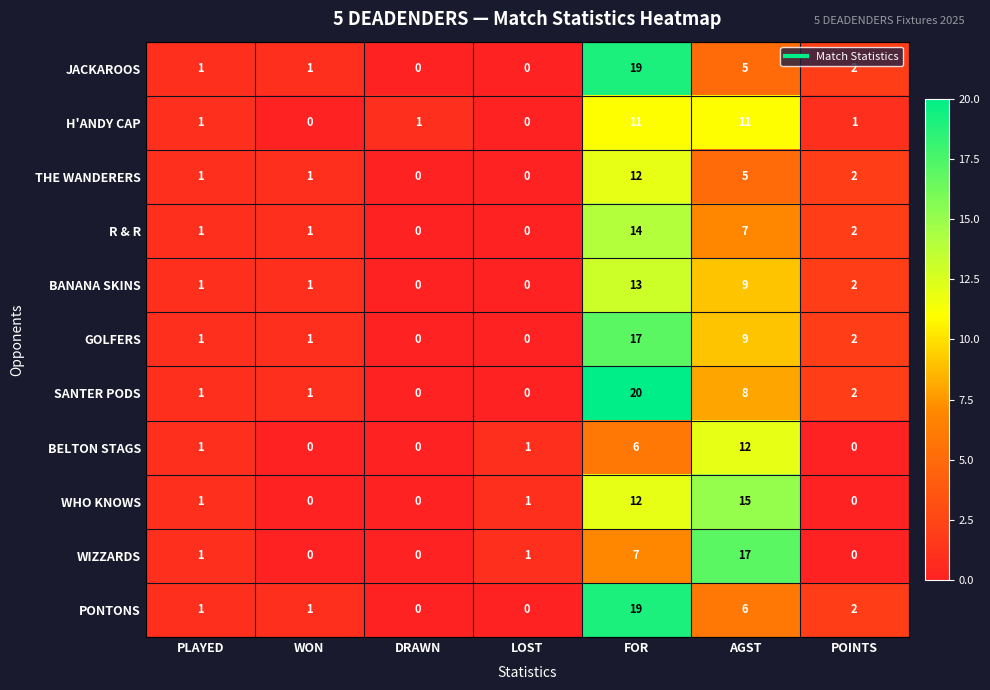

At which label does BANANA SKINS reach its peak?

FOR